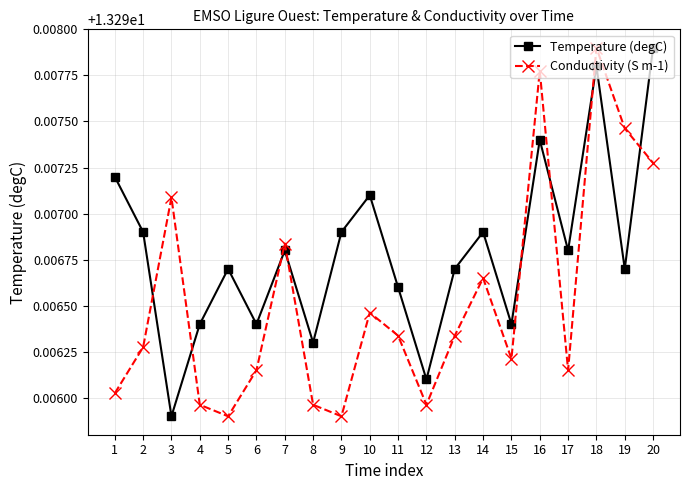

At which category does Conductivity (S m-1) reach its first local valley?

5